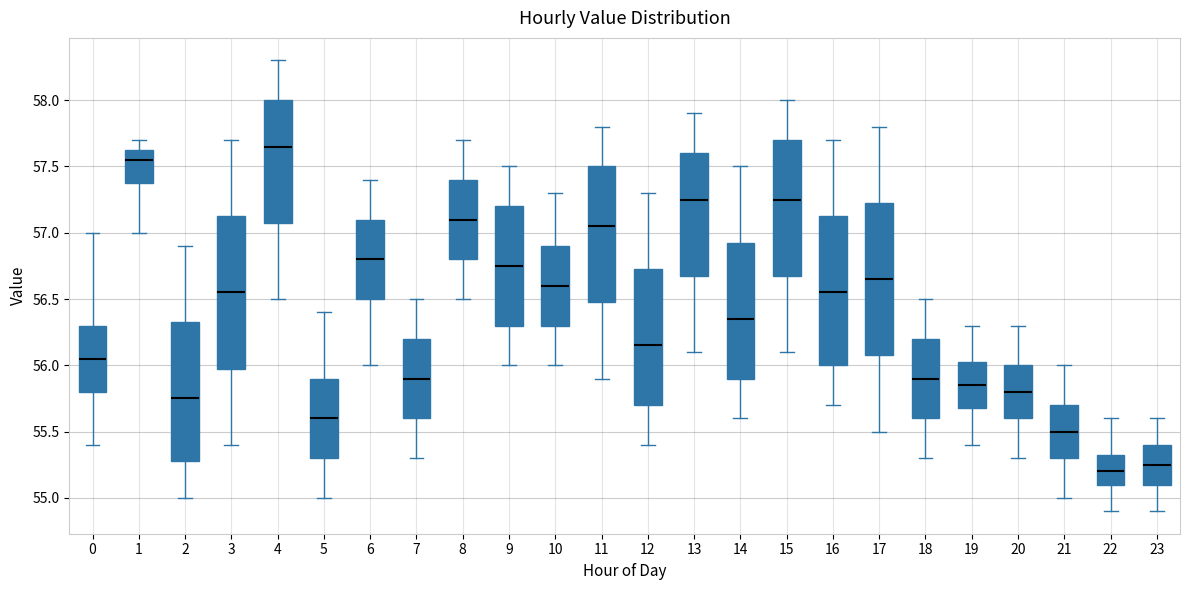

Where does the upper whisker of the box at x = 12 end on the y-axis? The values are not printed on the chart, so give them approximately, as read against the axis.

57.30